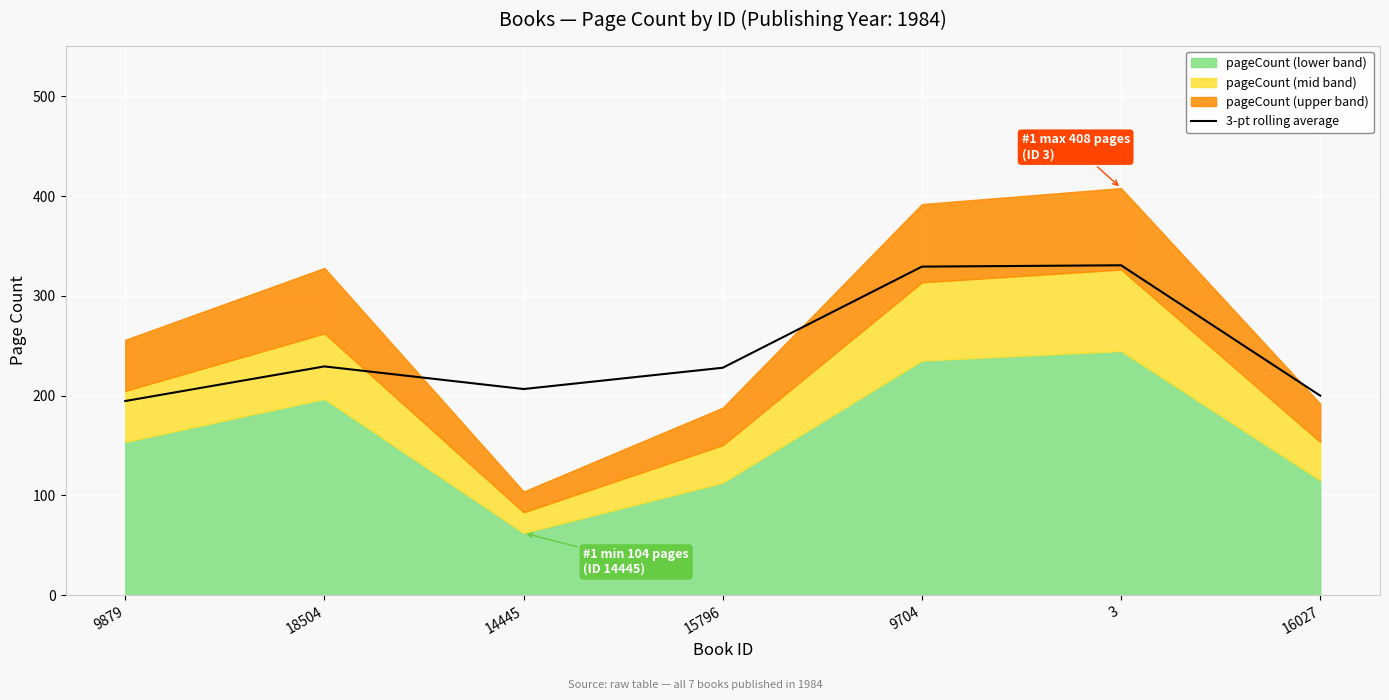

Where is the first local maximum?

18504